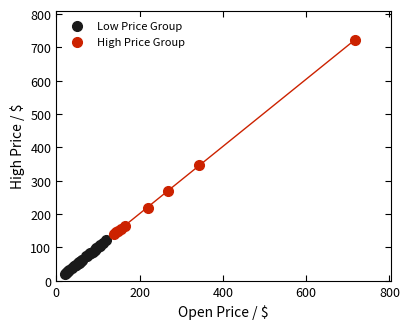

Which series has the largest Y range (max minus min)?

High Price Group